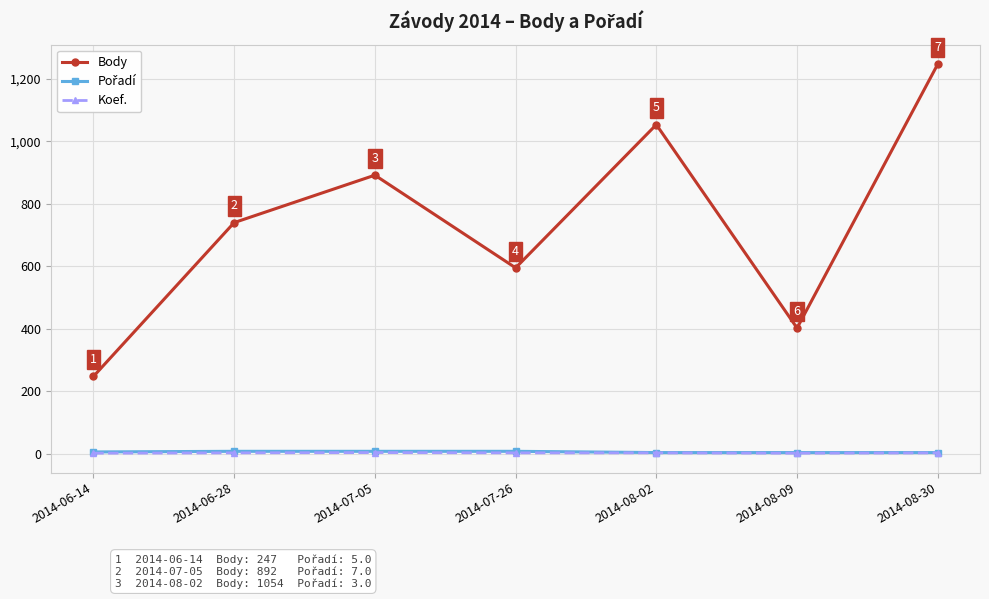

Does the chart have visible grid lines?

Yes